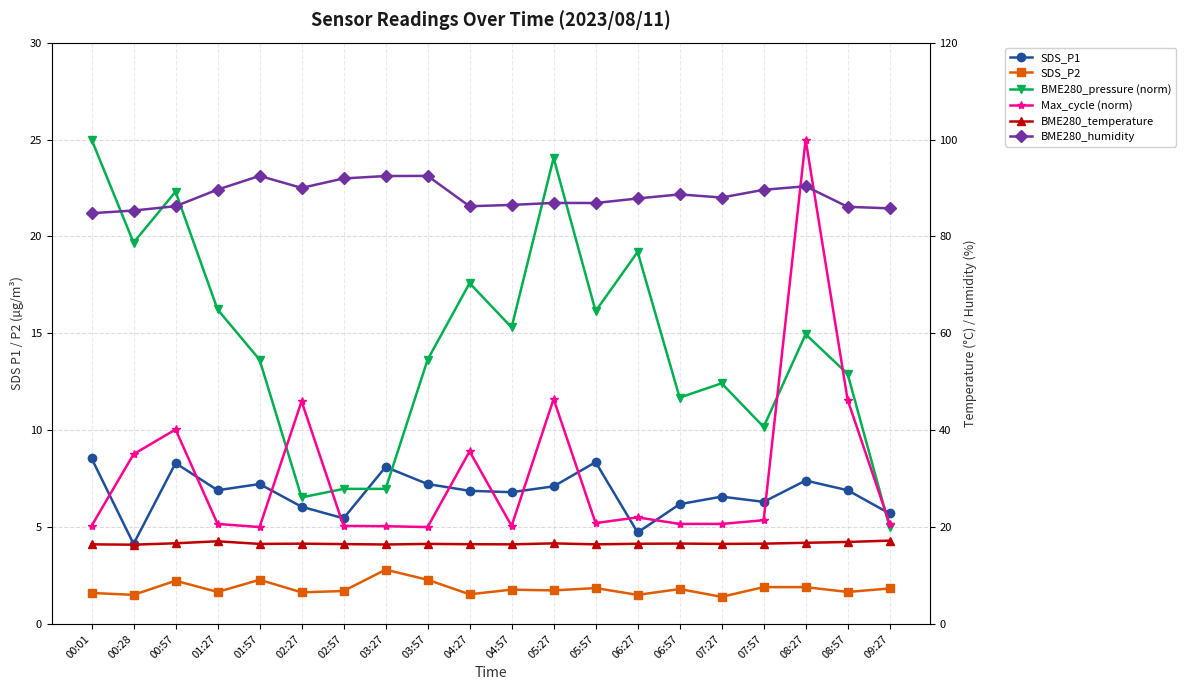

How many interior local peaks does the BME280_humidity series have?

5